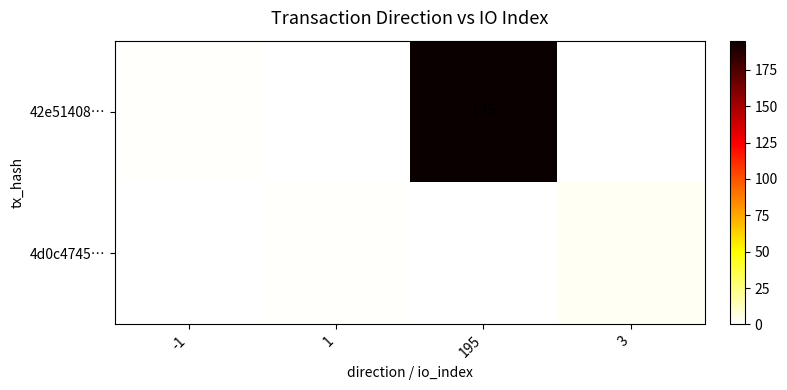

Which series has the largest range (max minus min)?

42e51408…